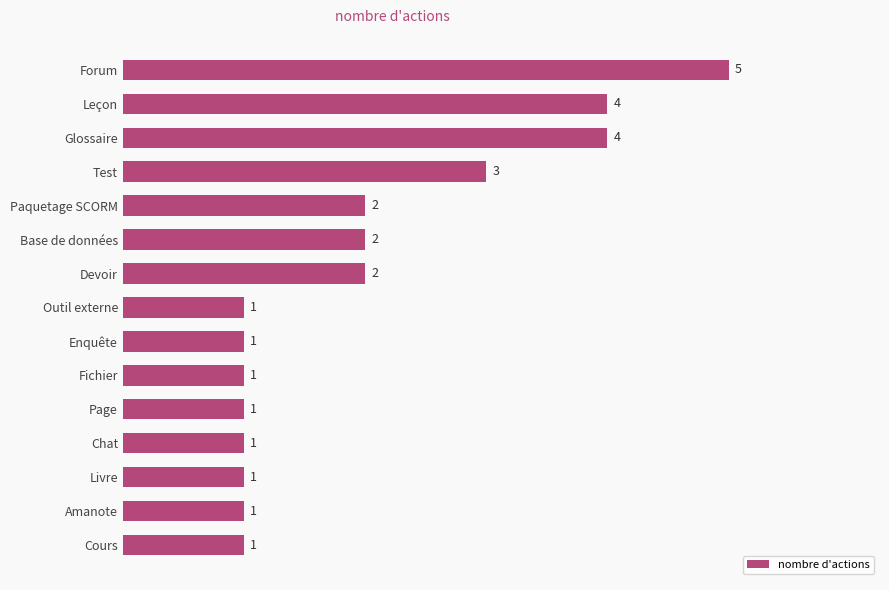

At which label is the value closest to 3?

Test